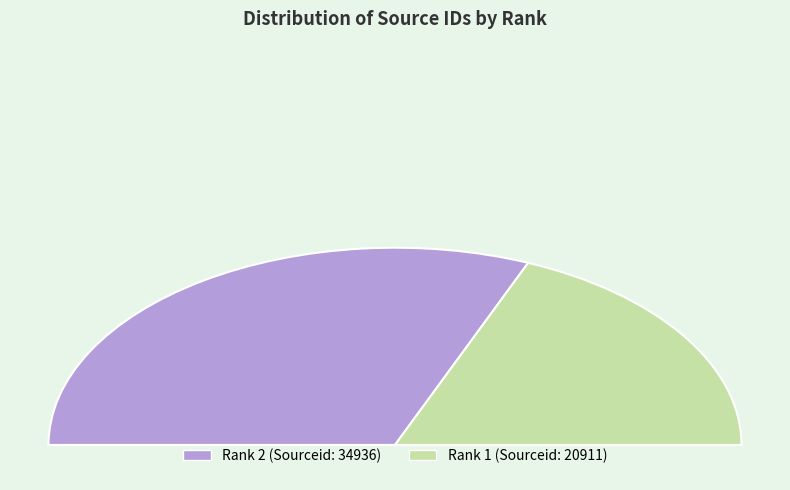

Approximately how many times larger is the value at 2 compared to 1?

1.7